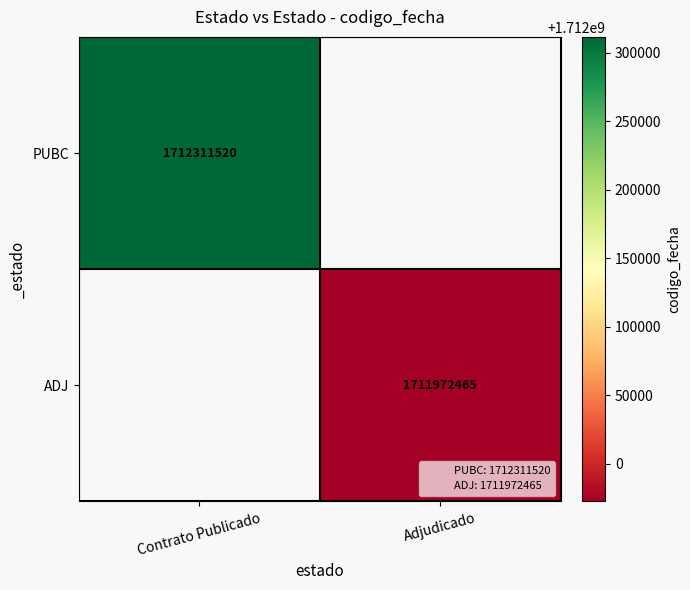

At how many categories does at least one series exceed 1712049421?

1